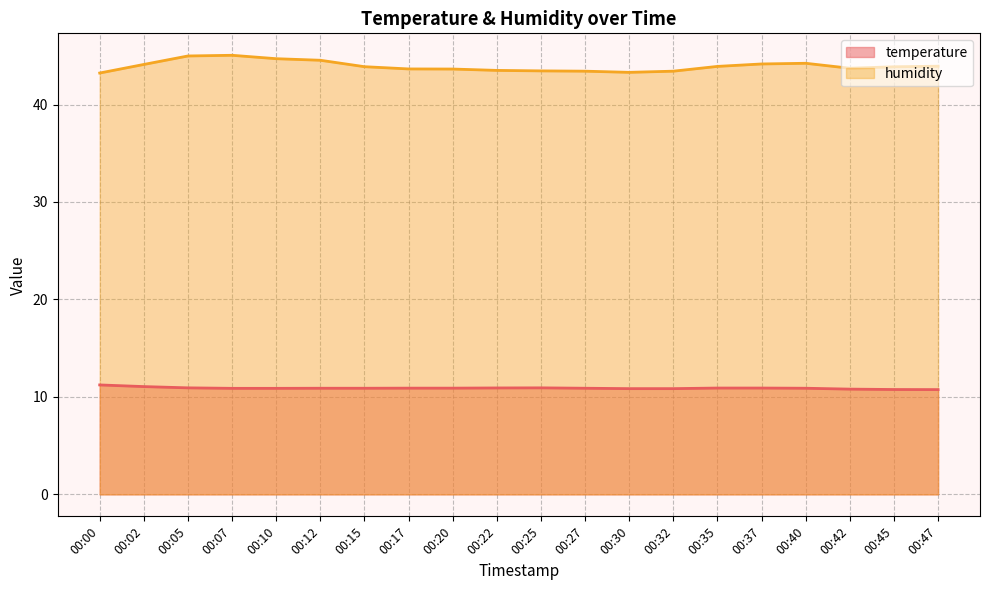

At how many categories does at least one series exceed 11?

20